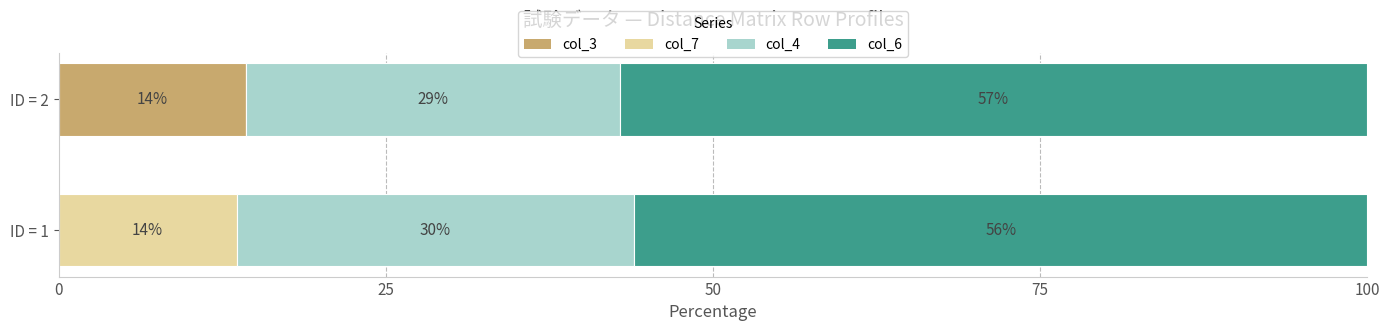

What are all the series names shown in the legend?

col_3, col_7, col_4, col_6